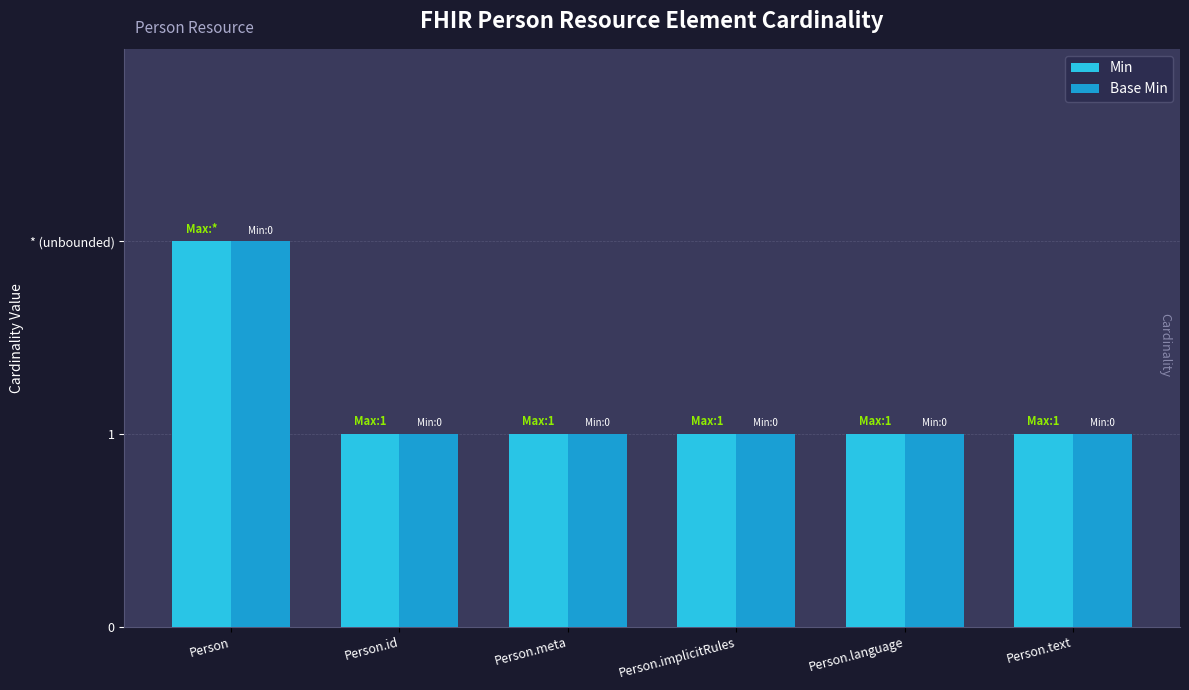

Where is Base Min nearest to the value 1?

Person.id